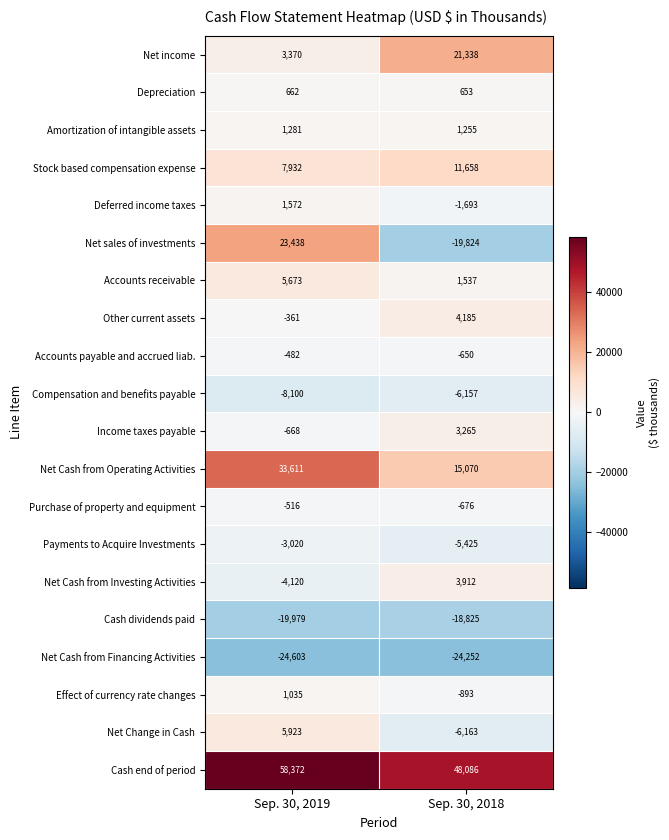

What is the total value across all series at Sep. 30, 2019?

81020